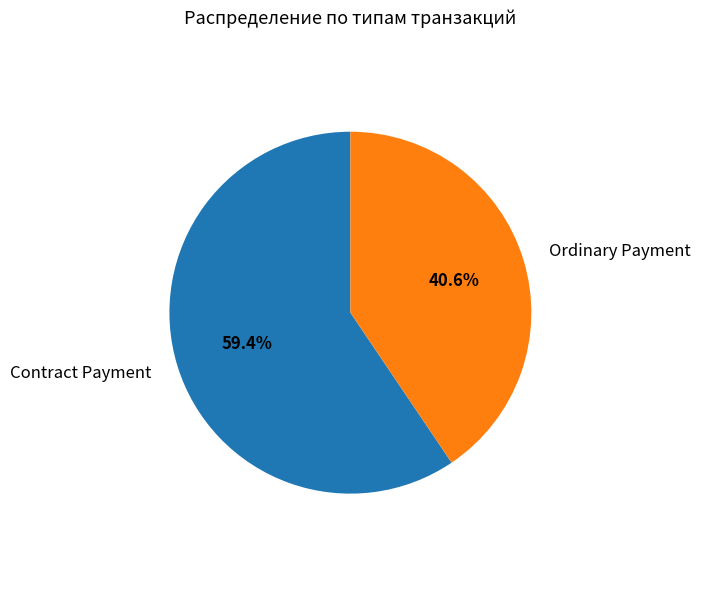

What percentage do Contract Payment and Ordinary Payment together represent?

100.0%